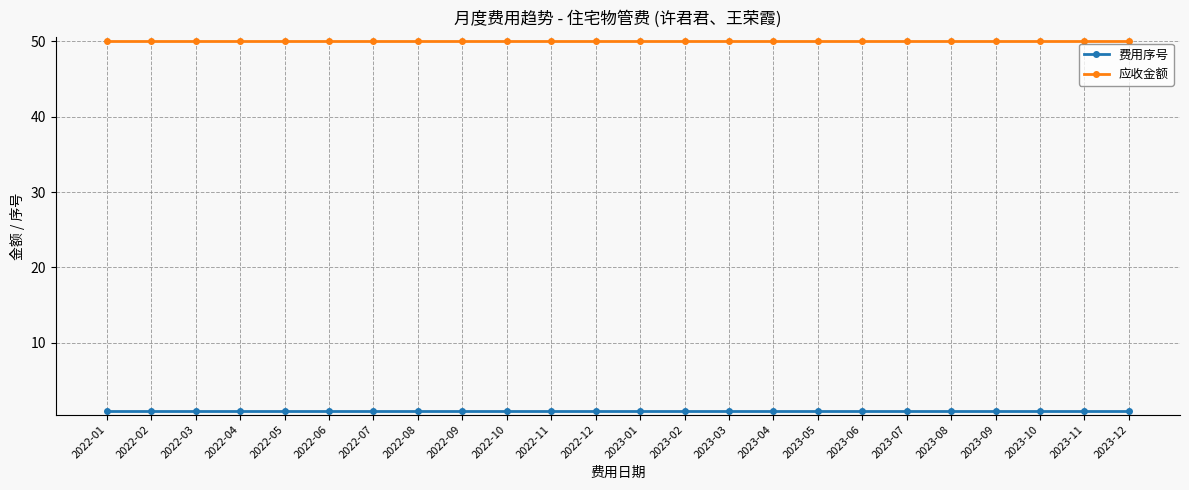

True or false: 费用序号 and 应收金额 cross at least once.

False